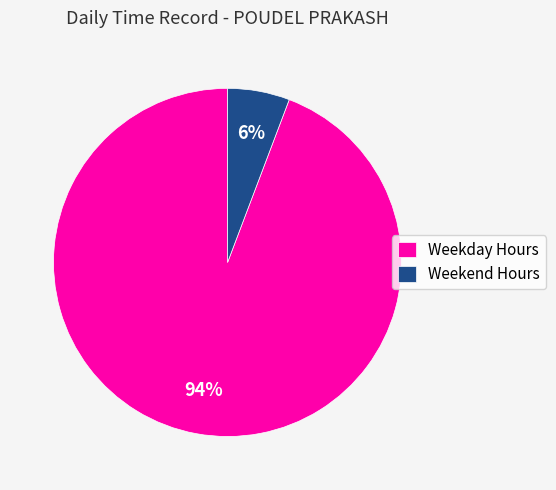

To the nearest percent, what percentage of the pie is Weekday Hours?

94%